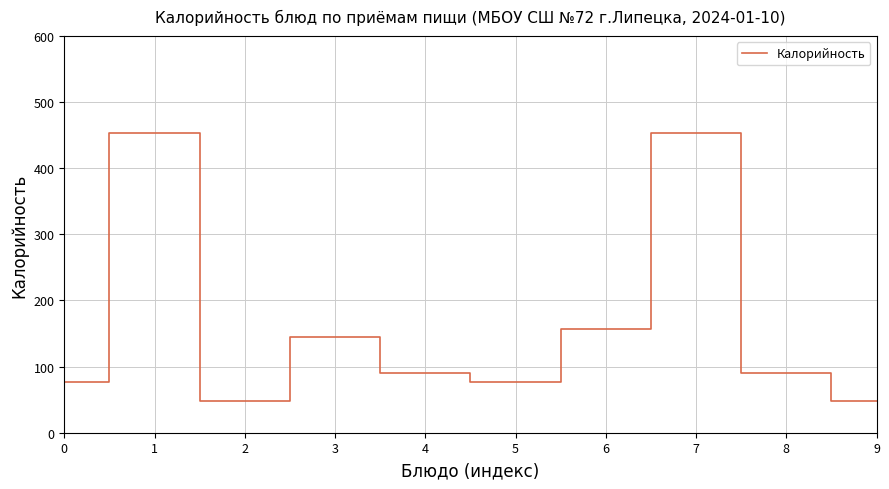

What is the ratio of the value at 3 to the value at 2?

3.0